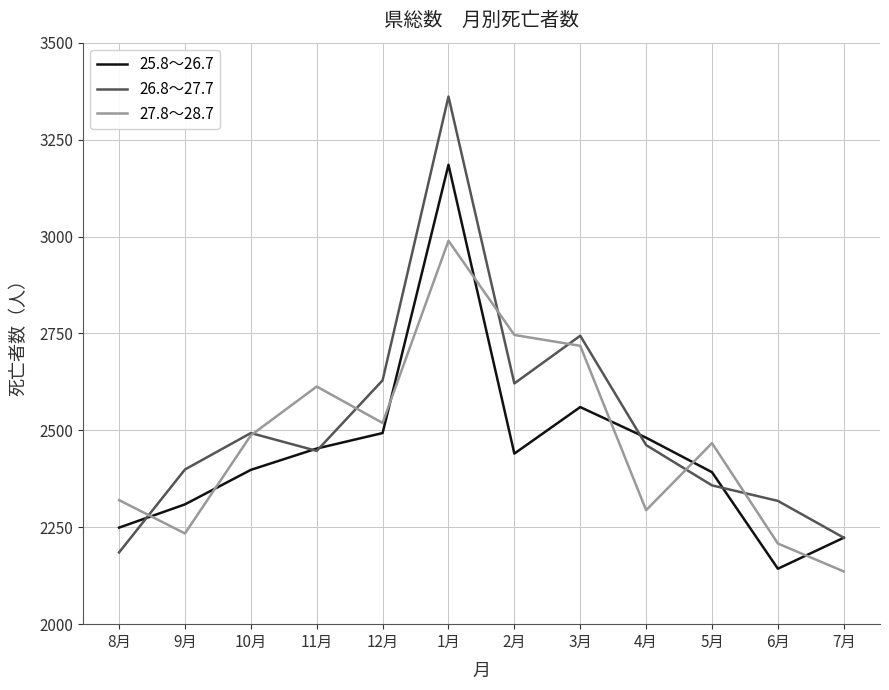

Reading right to left, extract all data points from this chart.

25.8～26.7: 2223	2143	2392	2481	2560	2440	3185	2493	2453	2398	2309	2249
26.8～27.7: 2223	2318	2358	2462	2744	2621	3361	2629	2447	2493	2399	2185
27.8～28.7: 2136	2208	2467	2294	2718	2746	2989	2519	2613	2487	2234	2320